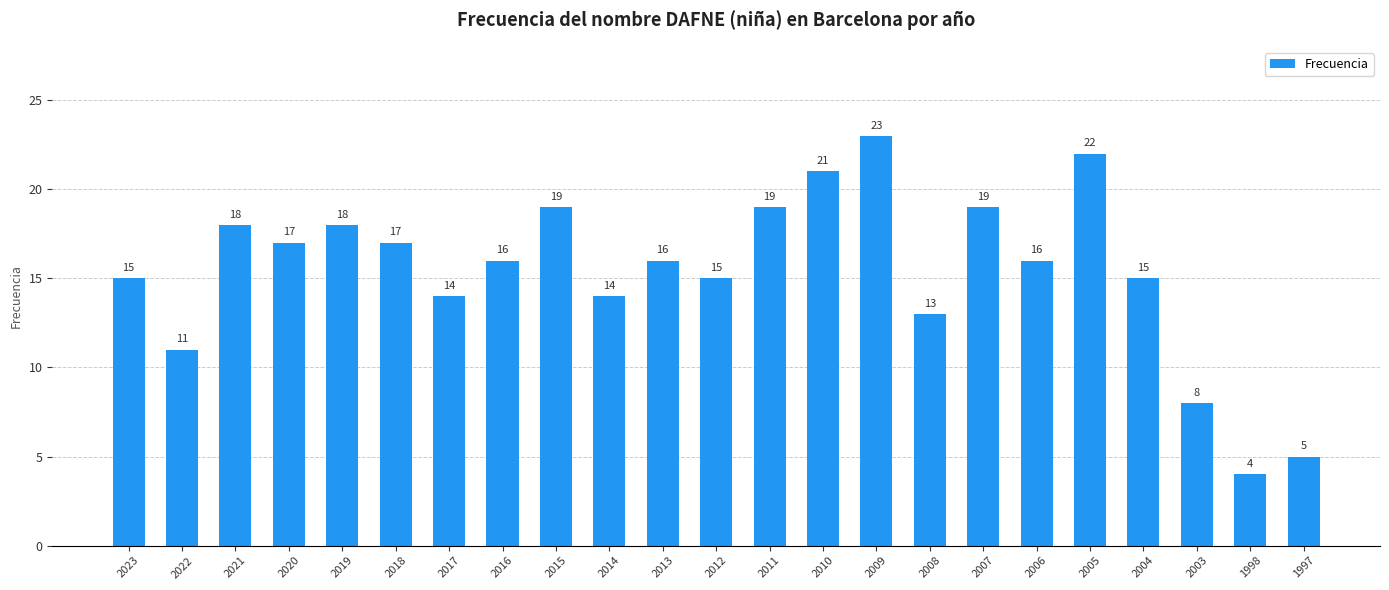

How many values are below 16?

10